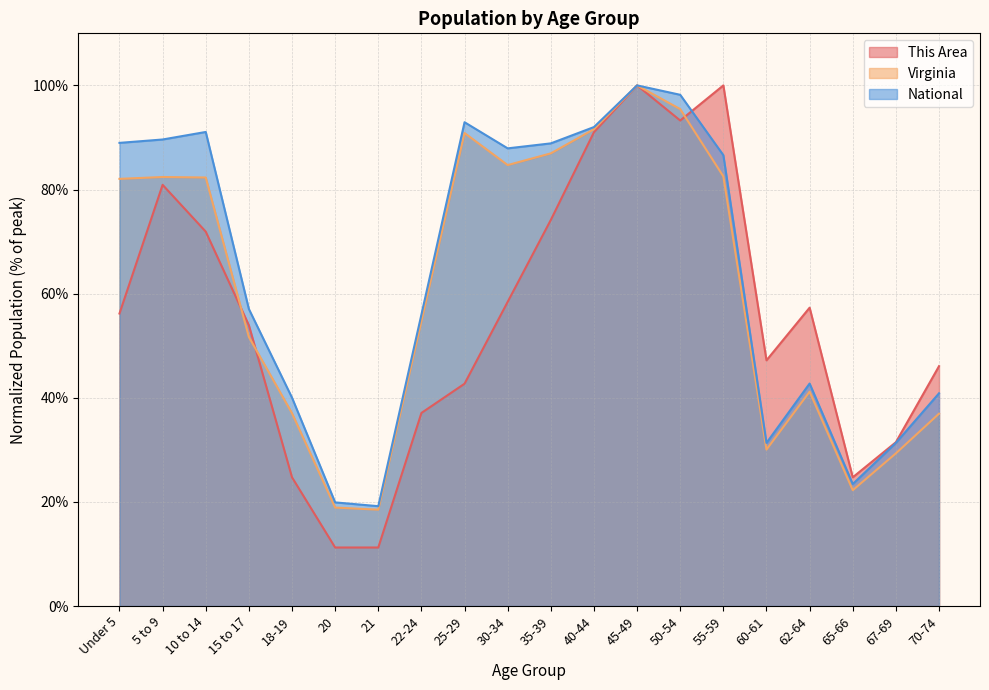

Count the number of data series in this chart.

3